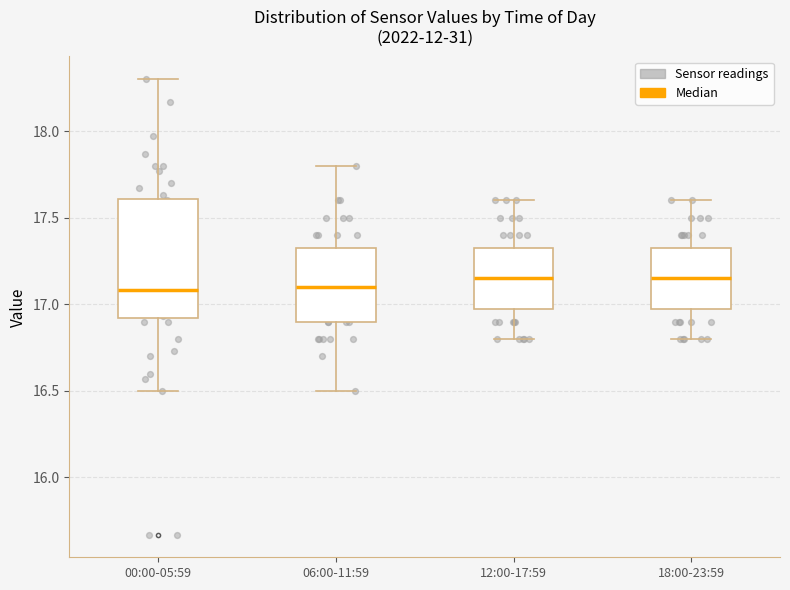

Reading left to right, read every box against the y-axis: the position of its median line, the range the box covers, and the ends of its whiskers. The values are not printed on the chart, so give them approximately, as read against the axis.

00:00-05:59: median 17.10, box 16.90 to 17.60, whiskers 16.50 to 18.30
06:00-11:59: median 17.10, box 16.90 to 17.35, whiskers 16.50 to 17.80
12:00-17:59: median 17.15, box 17.00 to 17.35, whiskers 16.80 to 17.60
18:00-23:59: median 17.15, box 17.00 to 17.35, whiskers 16.80 to 17.60